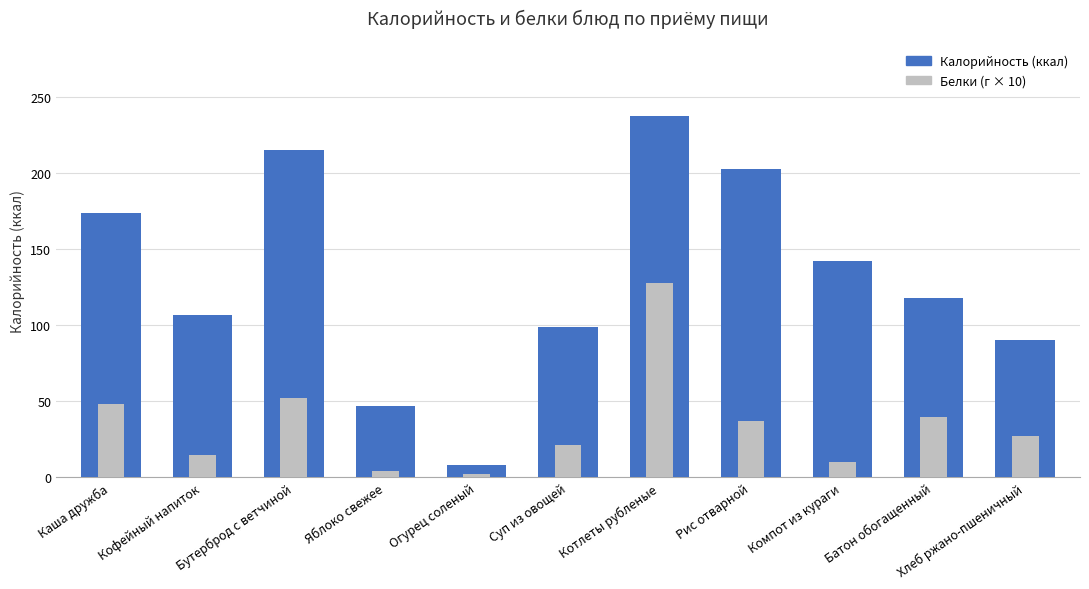

List the series in order of their overall mean, lowest first.

Белки (×10), Калорийность